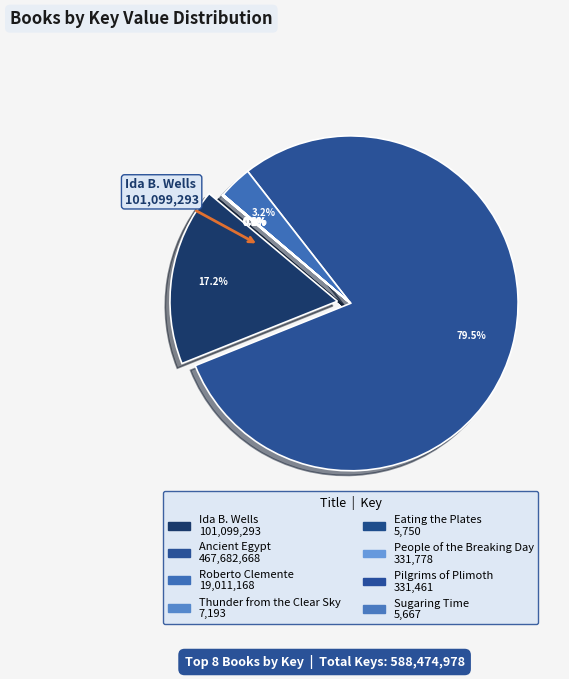

Which slice is the largest?

Ancient Egypt